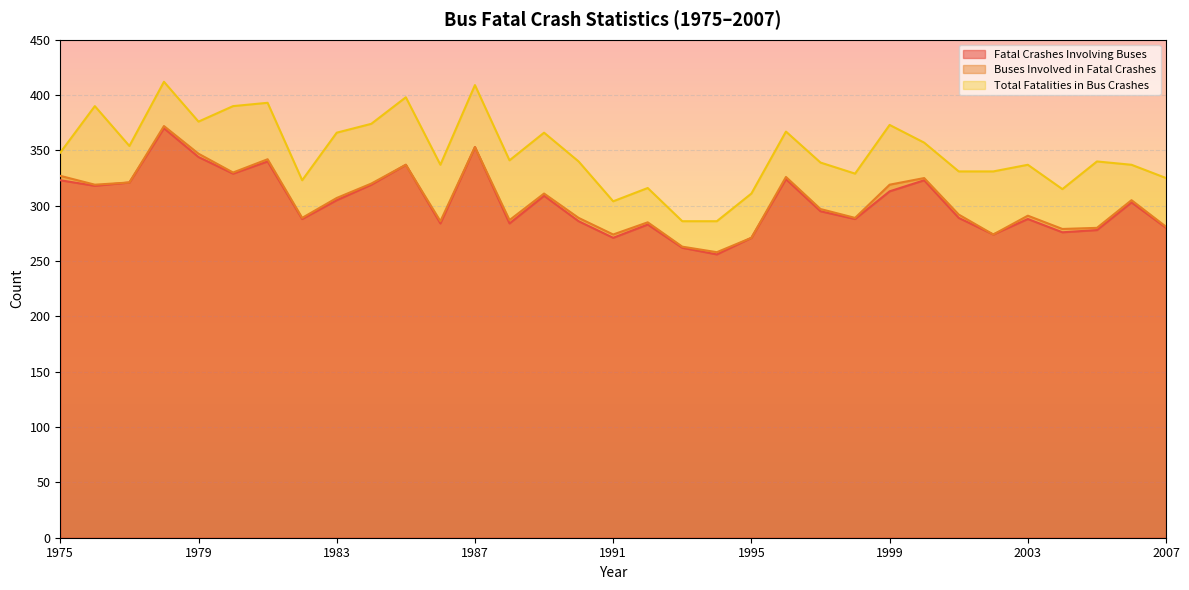

Reading right to left, transcribe all the data shown in this chart.

Fatal Crashes Involving Buses: 2007=280	2006=303	2005=278	2004=276	2003=288	2002=274	2001=289	2000=323	1999=313	1998=288	1997=295	1996=324	1995=271	1994=256	1993=262	1992=283	1991=271	1990=286	1989=309	1988=284	1987=353	1986=284	1985=337	1984=319	1983=305	1982=288	1981=340	1980=329	1979=344	1978=370	1977=321	1976=318	1975=323
Buses Involved in Fatal Crashes: 2007=281	2006=305	2005=280	2004=279	2003=291	2002=274	2001=292	2000=325	1999=319	1998=289	1997=297	1996=326	1995=271	1994=258	1993=263	1992=285	1991=274	1990=289	1989=311	1988=287	1987=353	1986=286	1985=337	1984=320	1983=307	1982=289	1981=342	1980=330	1979=347	1978=372	1977=321	1976=319	1975=327
Total Fatalities in Bus Crashes: 2007=325	2006=337	2005=340	2004=315	2003=337	2002=331	2001=331	2000=357	1999=373	1998=329	1997=339	1996=367	1995=311	1994=286	1993=286	1992=316	1991=304	1990=340	1989=366	1988=341	1987=409	1986=337	1985=398	1984=374	1983=366	1982=323	1981=393	1980=390	1979=376	1978=412	1977=354	1976=390	1975=348